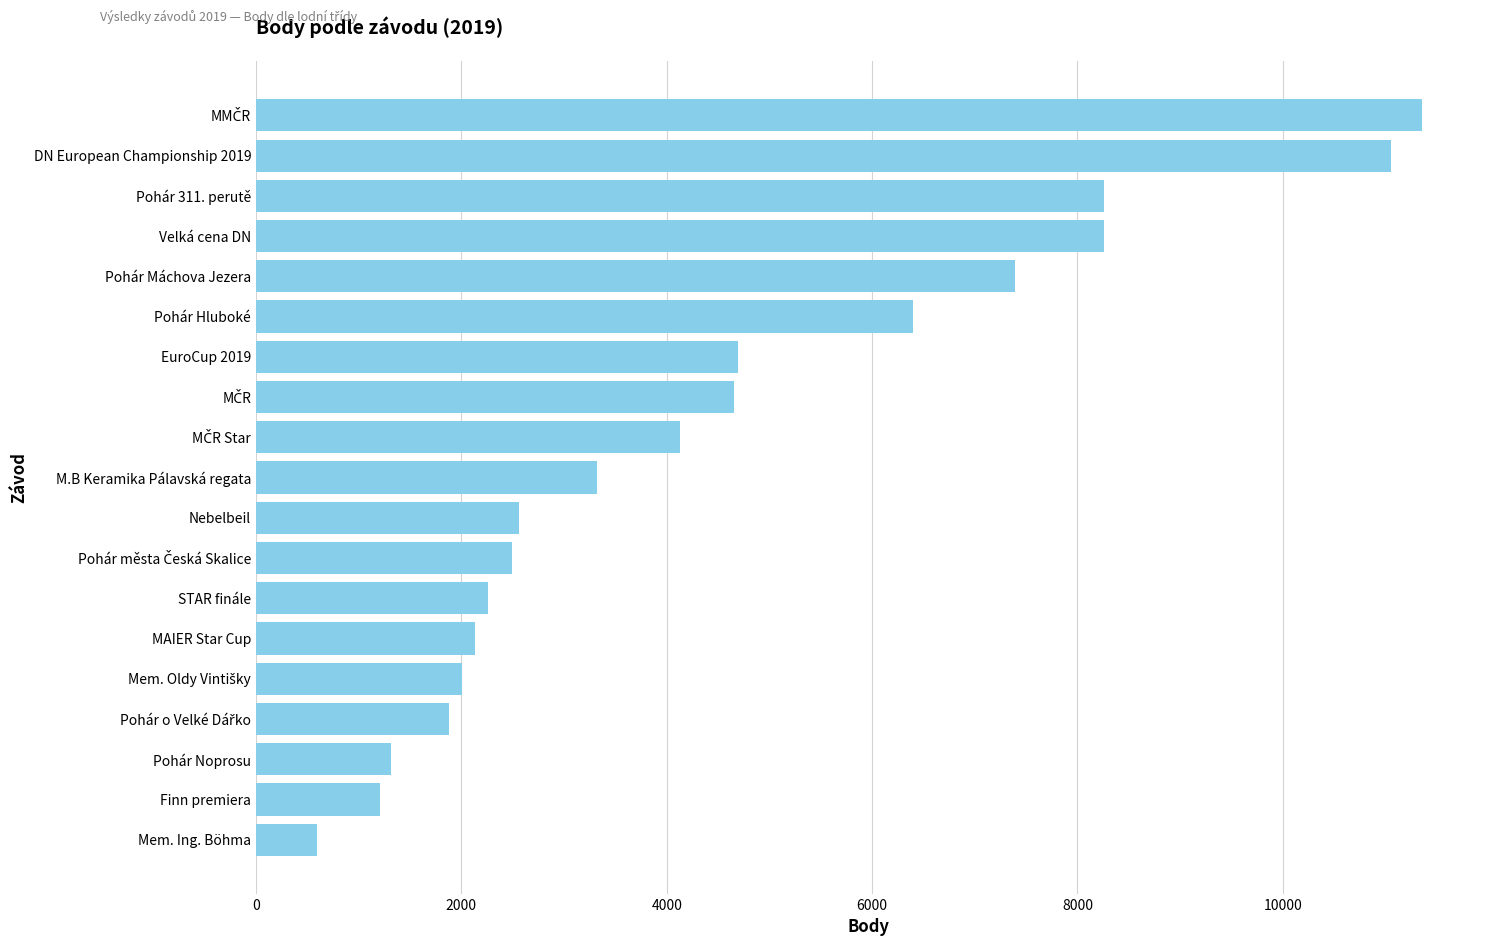

Does the chart contain any negative values?

No